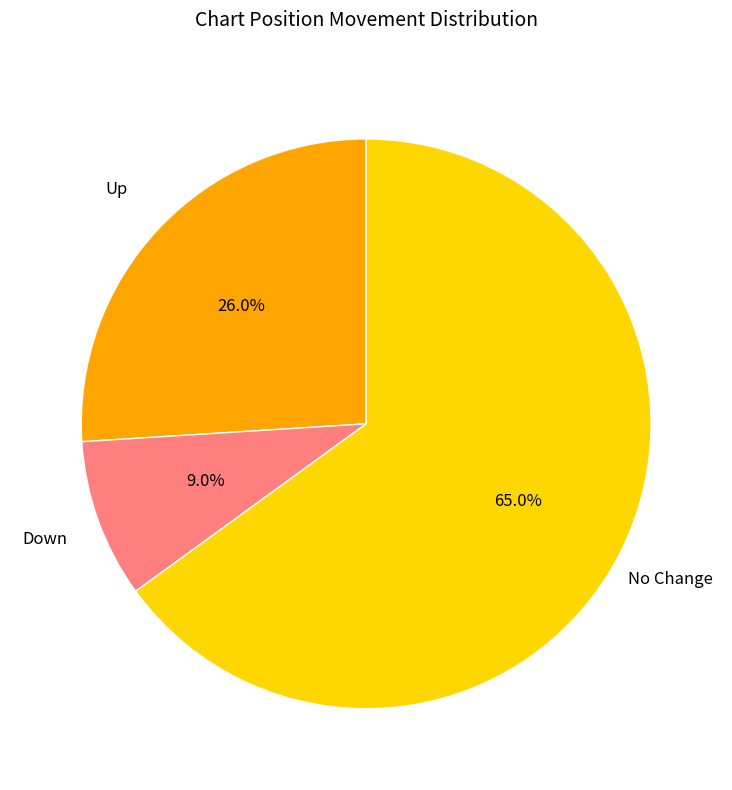

Is there any slice that represents more than half of the pie?

Yes